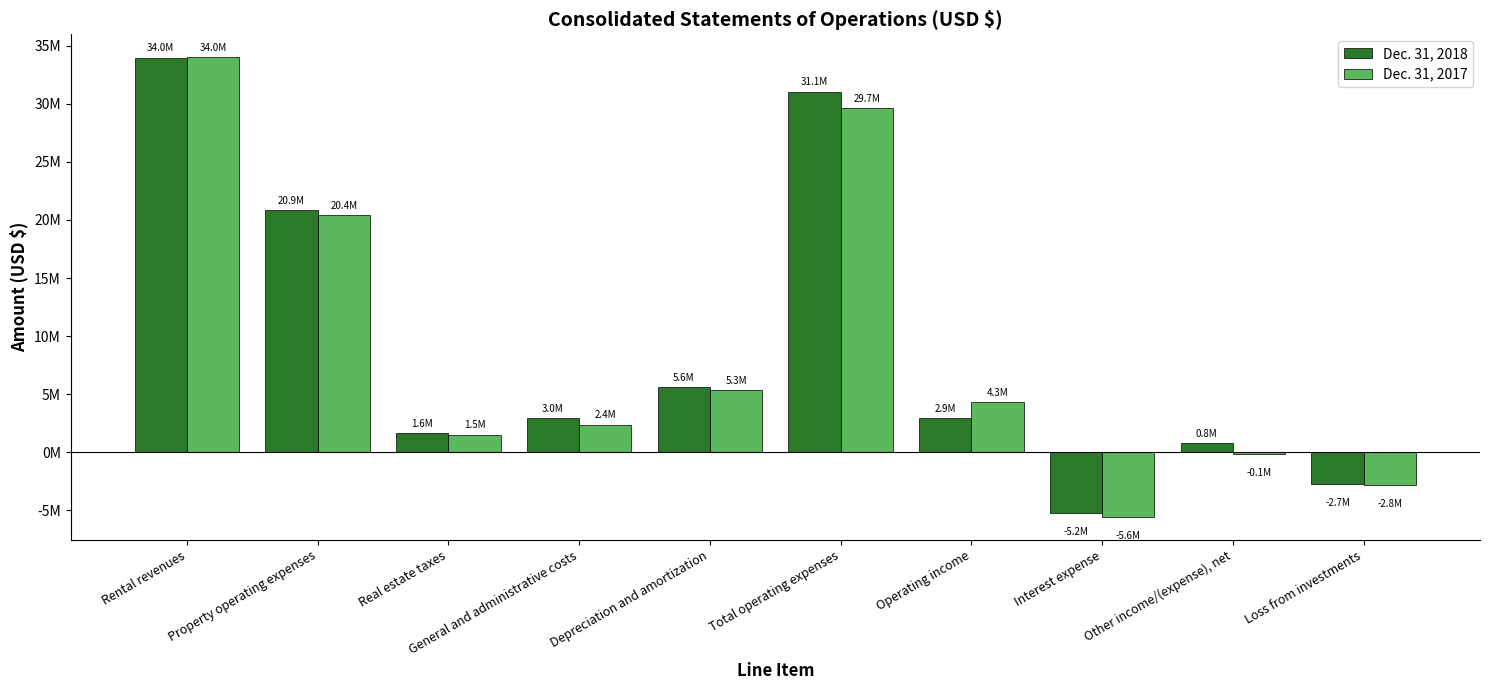

What is the difference between the Dec. 31, 2018 values at General and administrative costs and Loss from investments?

5657770